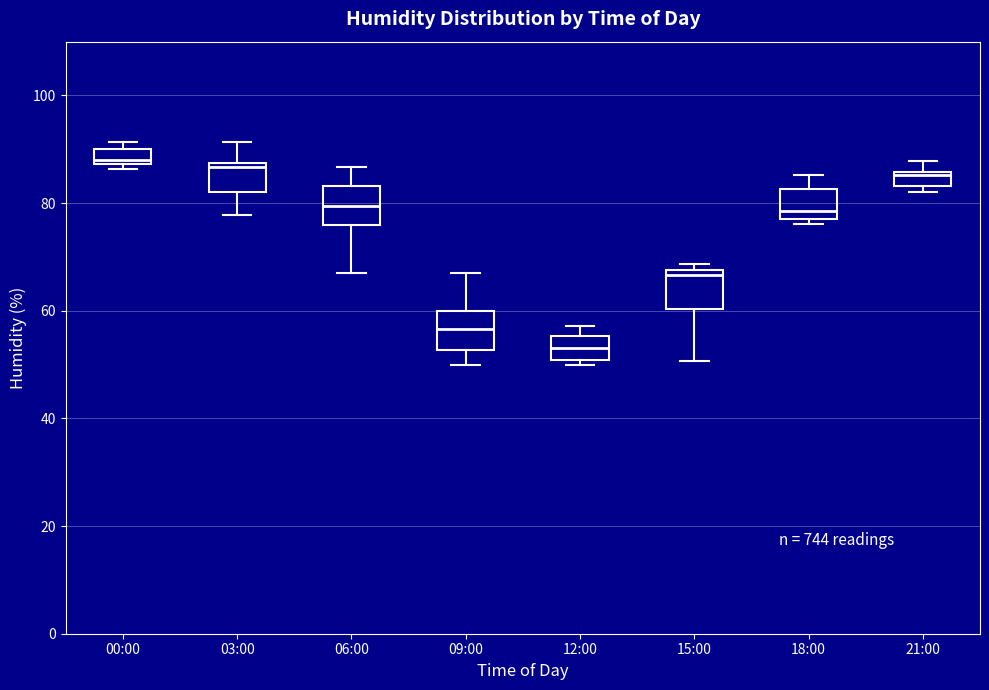

Where is the upper edge of the box for 00:00 on the y-axis? The values are not printed on the chart, so give them approximately, as read against the axis.

90